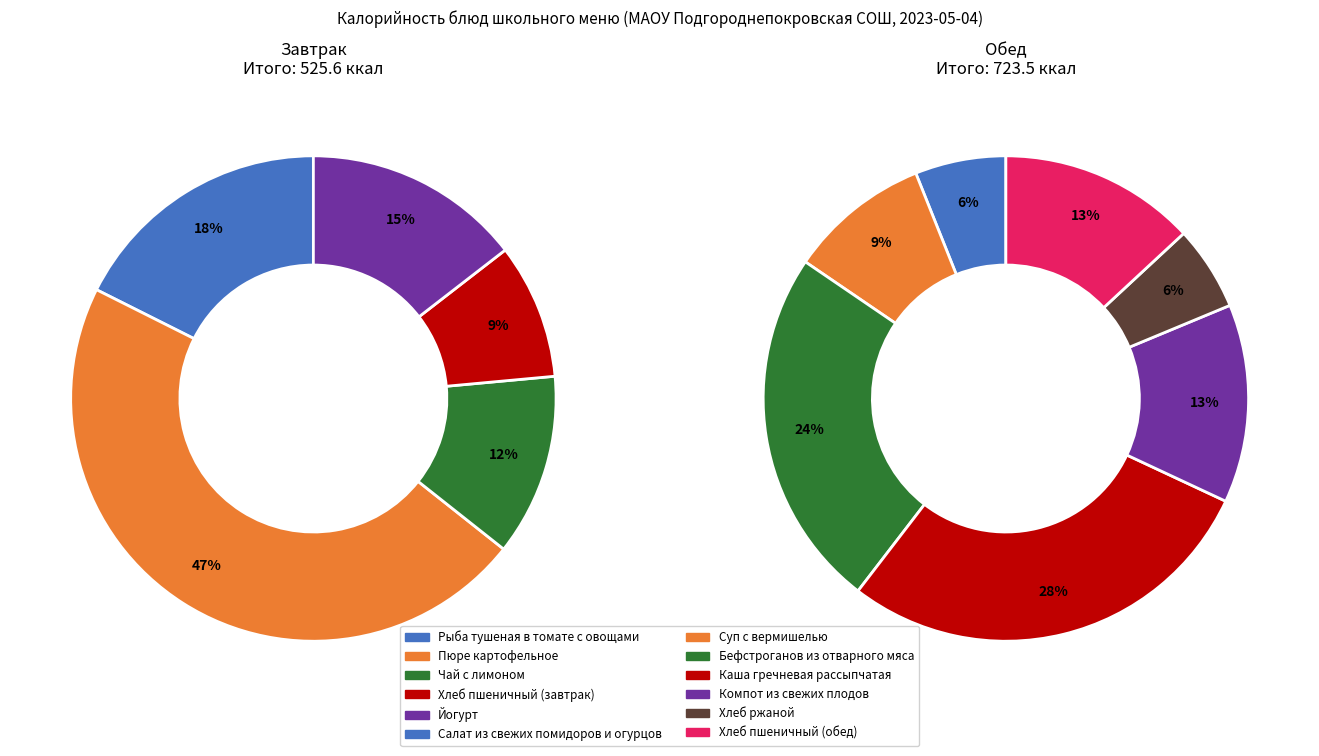

Which has a higher value, Каша гречневая рассыпчатая or Рыба тушеная в томате с овощами?

Каша гречневая рассыпчатая